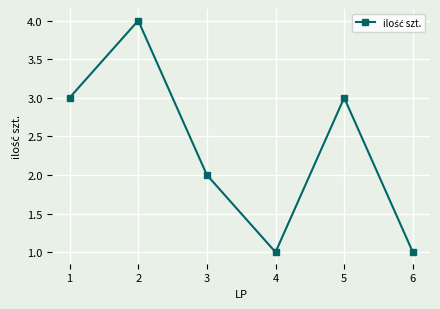

What is the value of the 1st point from the left?

3